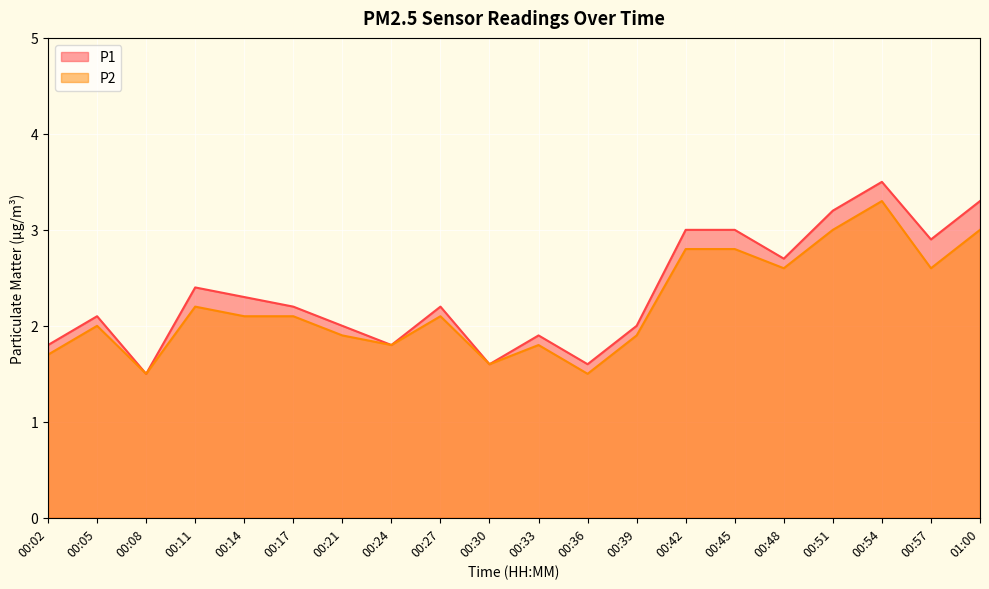

Count the number of data series in this chart.

2